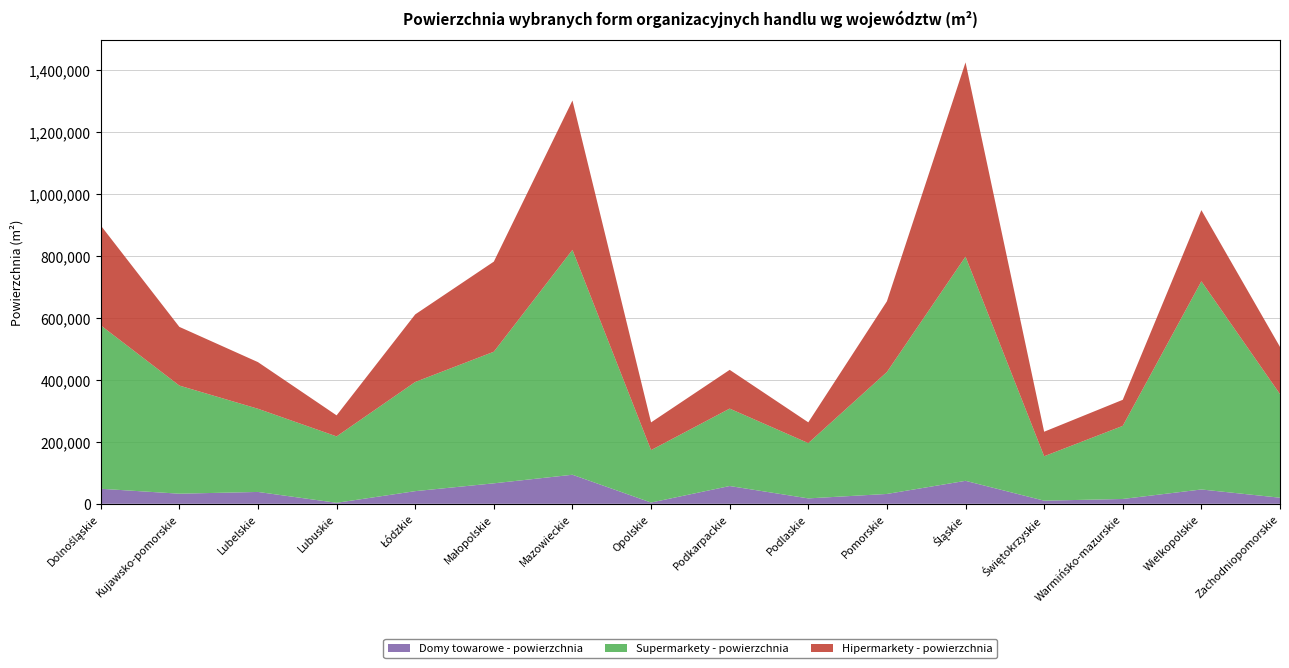

Reading left to right, what are all the values shown in this chart?

Domy towarowe - powierzchnia: 48520	32582	38232	3180	40814	66069	93764	4003	57371	17432	31758	74114	10052	15538	46202	19620
Supermarkety - powierzchnia: 527512	349060	268551	214391	352443	424912	726123	169331	249949	178501	393729	723954	143433	236025	672166	334519
Hipermarkety - powierzchnia: 322591	189528	150554	67903	218201	290899	482219	89433	125091	67036	228260	627073	79166	84187	229767	152345